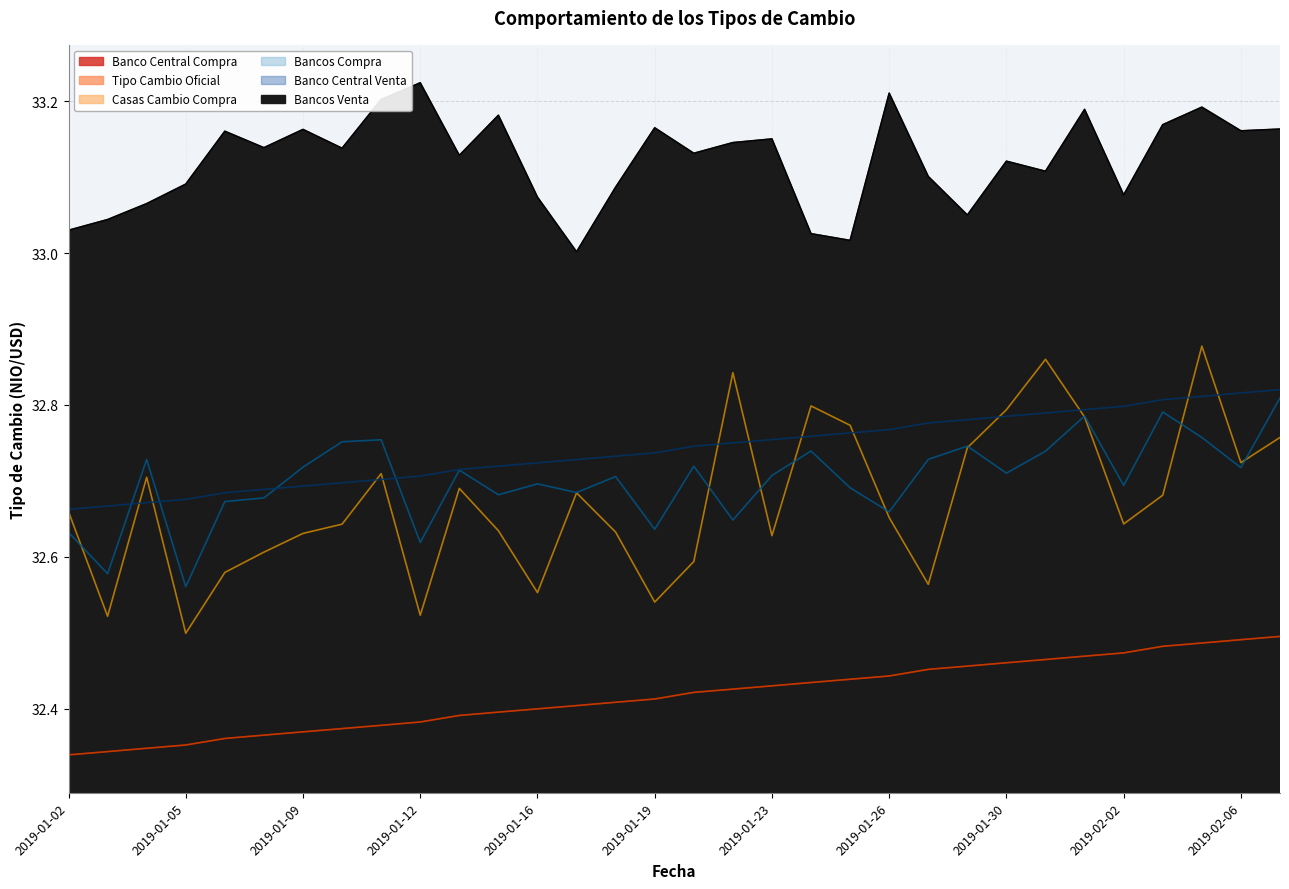

Is it true that Banco Central Venta equals 13.3 at 2019-01-22?

False